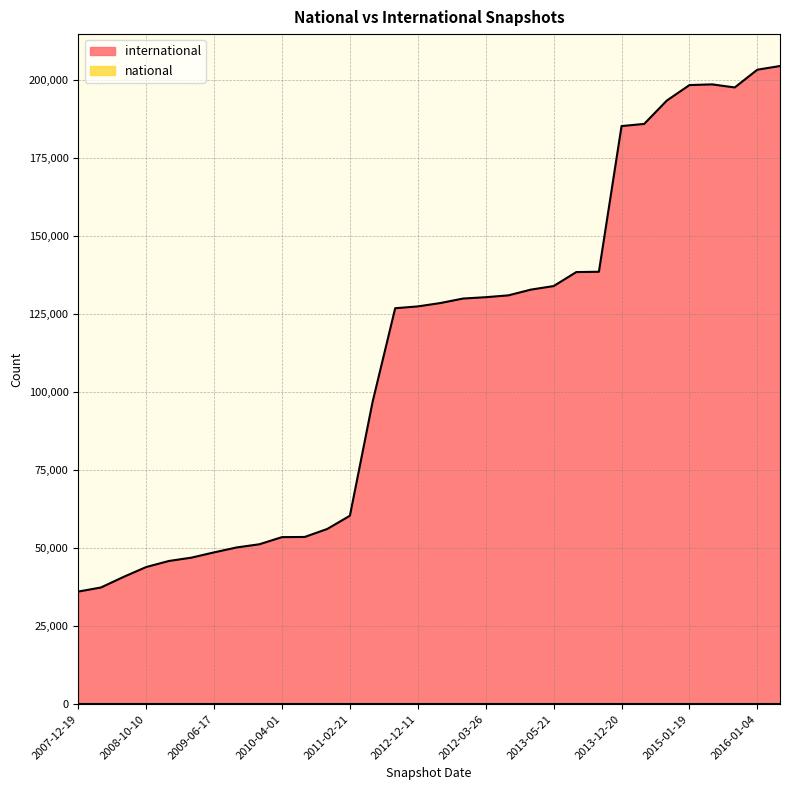

At which category does the data reach its first local valley?

2015-07-03